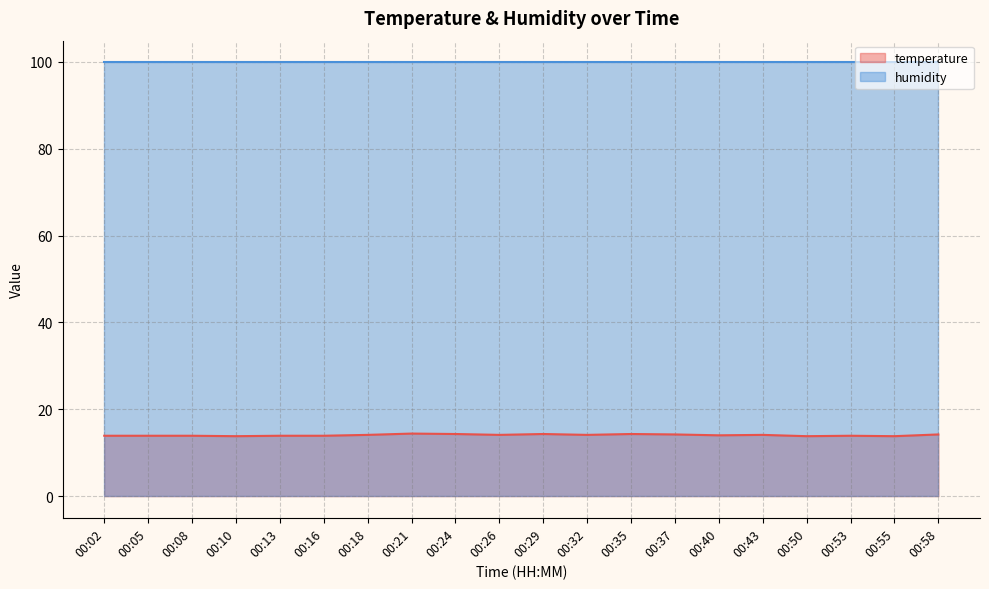

True or false: the data shows 4.9 at 00:05.

False